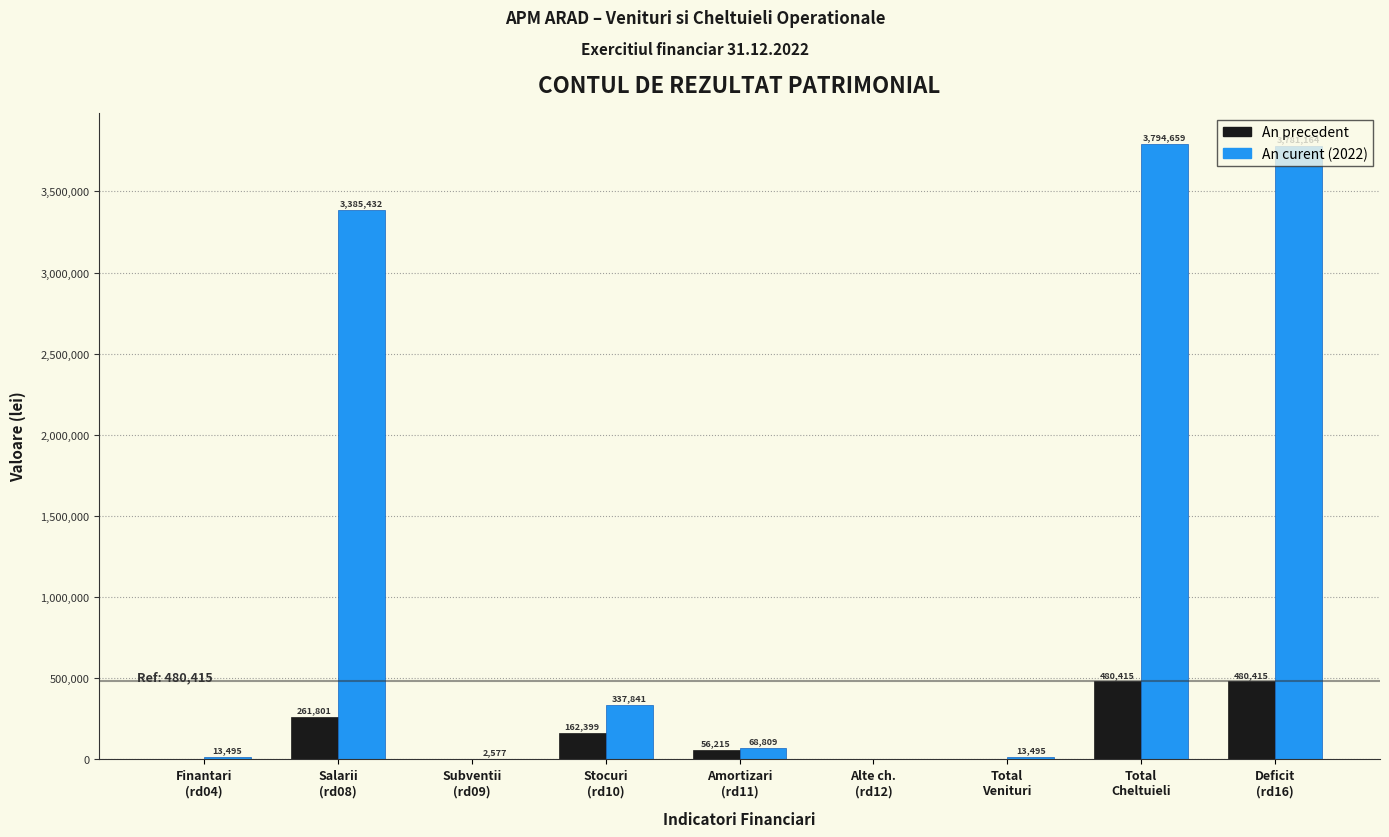

What is the greatest value displayed?

3794659